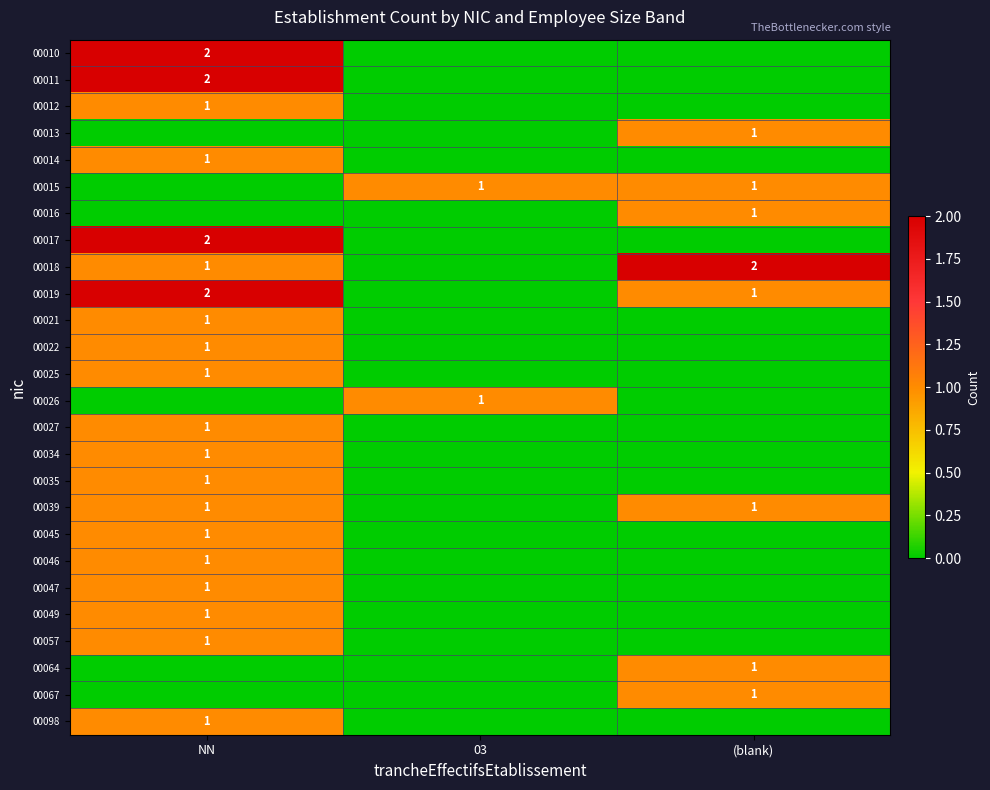

True or false: 00025 has a value of 0 at NN.

False